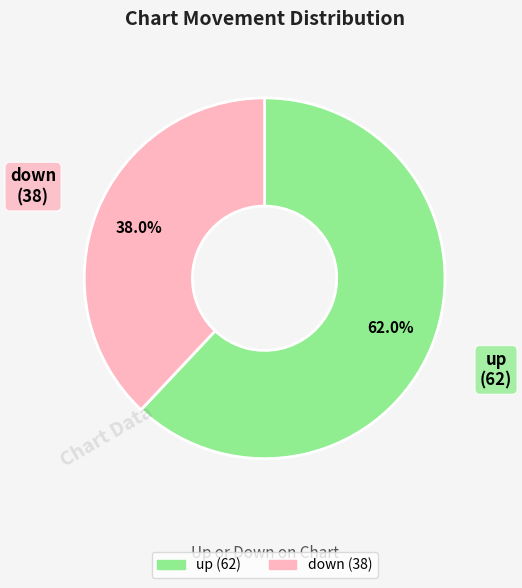

Rank the categories by value from lowest to highest.

down, up